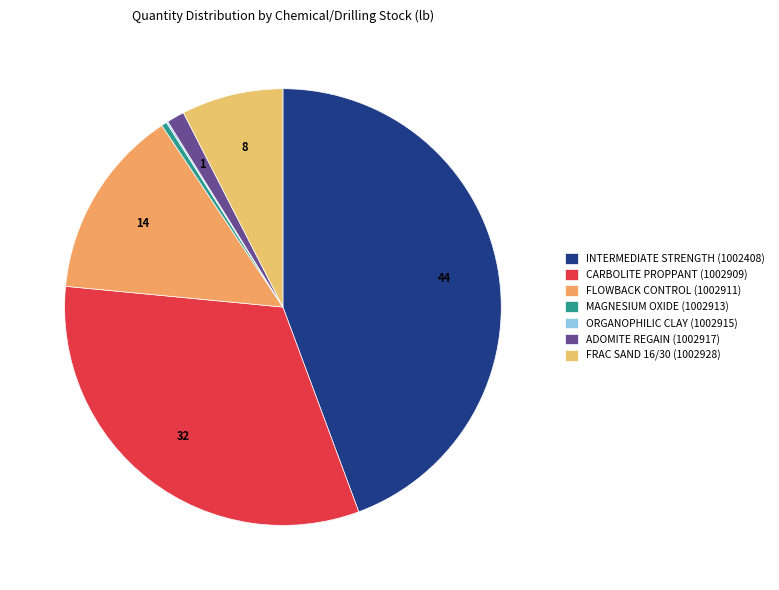

How many segments does this pie chart have?

7